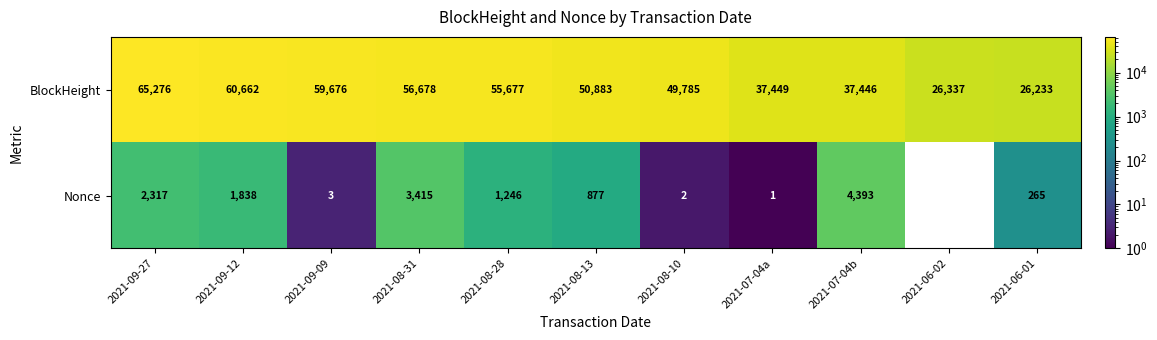

At which label is Nonce closest to 2196?

2021-09-27